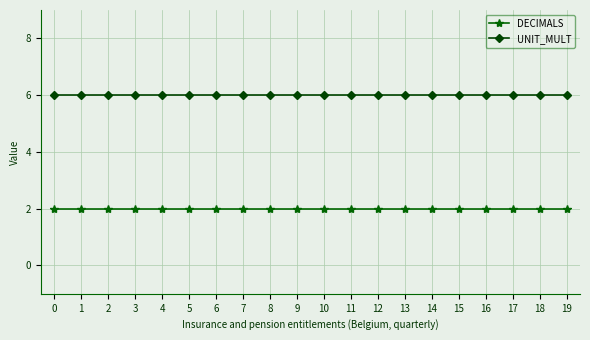

True or false: UNIT_MULT and DECIMALS cross at least once.

False